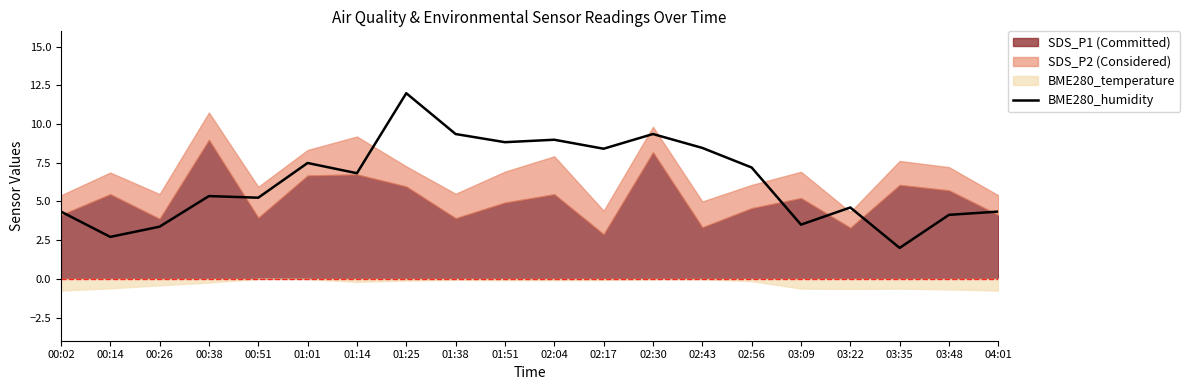

Which has a higher value, 03:48 or 01:51?

01:51